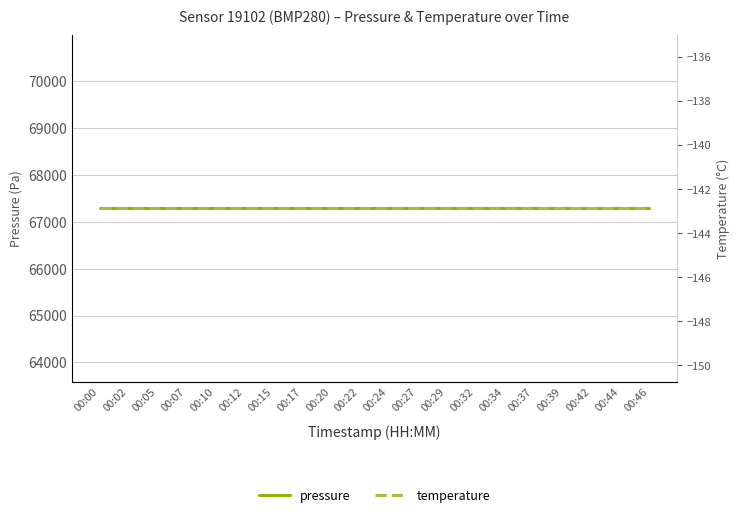

The value of temperature at 00:39 is -142.9. True or false?

True